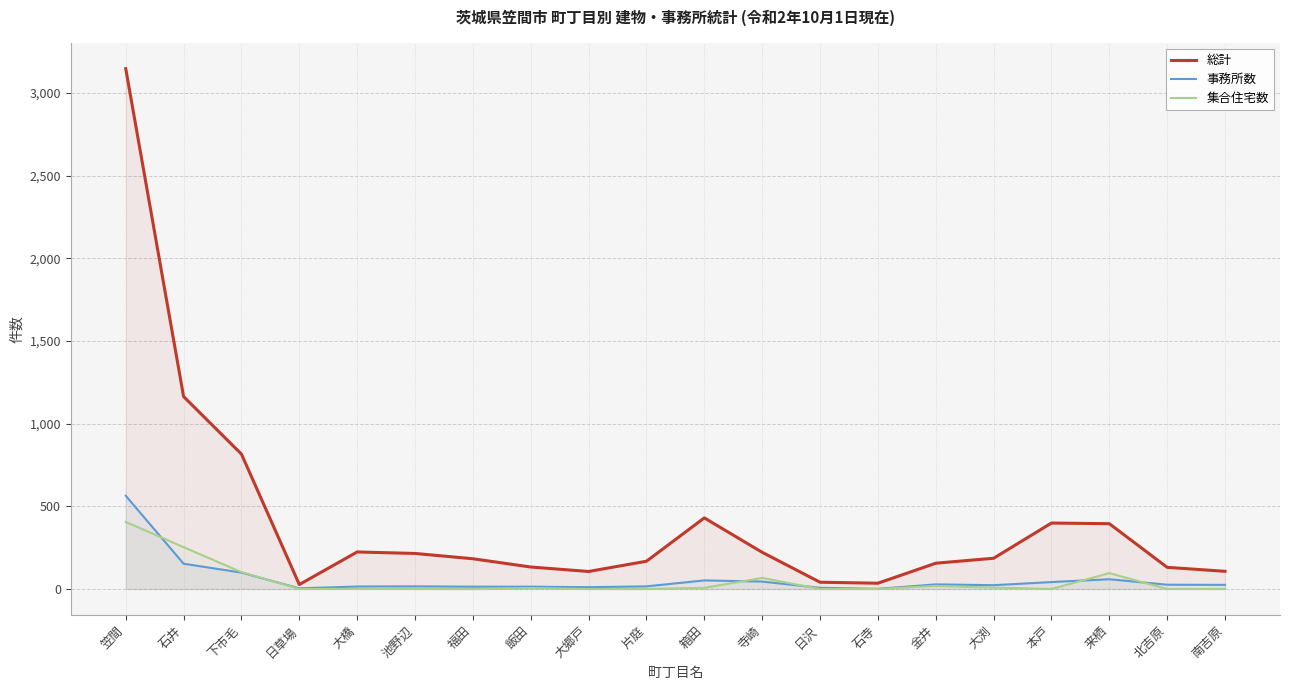

What position from the right is 日沢?

8